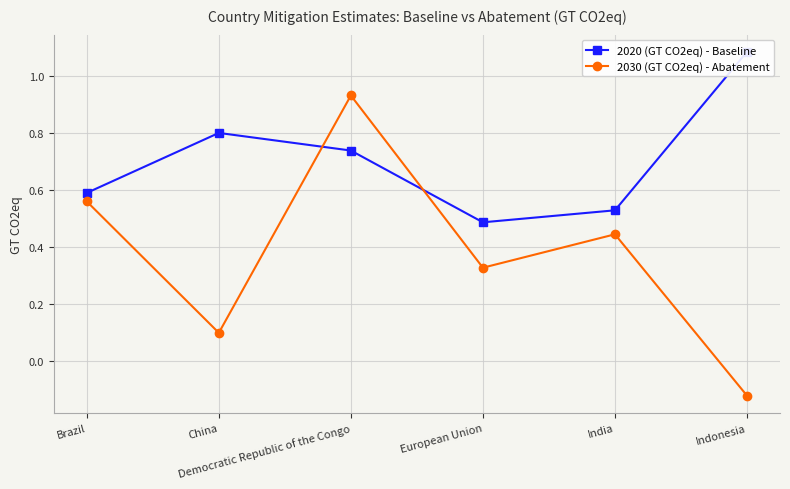

What is the greatest value displayed?

1.1